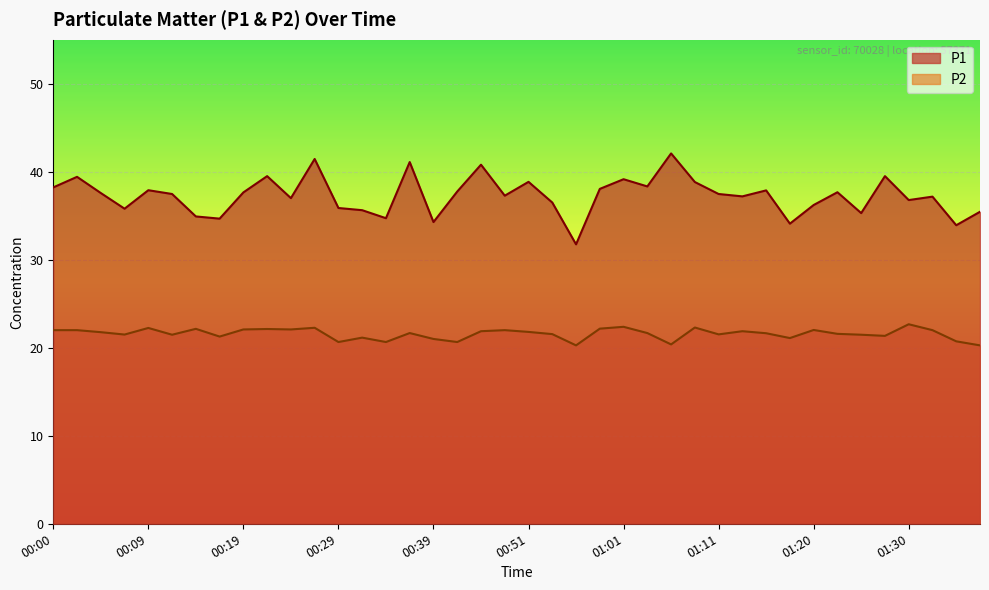

Reading right to left, transcribe all the data shown in this chart.

P1: 01:37=35.5	01:35=33.9	01:33=37.2	01:30=36.8	01:28=39.5	01:25=35.3	01:23=37.7	01:20=36.2	01:18=34.1	01:16=37.9	01:13=37.2	01:11=37.5	01:08=38.8	01:06=42.1	01:03=38.3	01:01=39.1	00:59=38.0	00:56=31.8	00:54=36.5	00:51=38.9	00:48=37.3	00:46=40.8	00:41=37.8	00:39=34.3	00:36=41.1	00:34=34.7	00:31=35.6	00:29=35.9	00:26=41.5	00:24=37.0	00:22=39.5	00:19=37.6	00:17=34.7	00:14=34.9	00:12=37.5	00:09=37.9	00:07=35.8	00:04=37.6	00:02=39.4	00:00=38.2
P2: 01:37=20.3	01:35=20.7	01:33=22.0	01:30=22.7	01:28=21.4	01:25=21.5	01:23=21.6	01:20=22.0	01:18=21.1	01:16=21.6	01:13=21.9	01:11=21.5	01:08=22.3	01:06=20.4	01:03=21.7	01:01=22.4	00:59=22.2	00:56=20.3	00:54=21.6	00:51=21.8	00:48=22.0	00:46=21.9	00:41=20.6	00:39=21.0	00:36=21.7	00:34=20.6	00:31=21.1	00:29=20.6	00:26=22.3	00:24=22.1	00:22=22.1	00:19=22.1	00:17=21.3	00:14=22.1	00:12=21.5	00:09=22.2	00:07=21.5	00:04=21.8	00:02=22.0	00:00=22.0